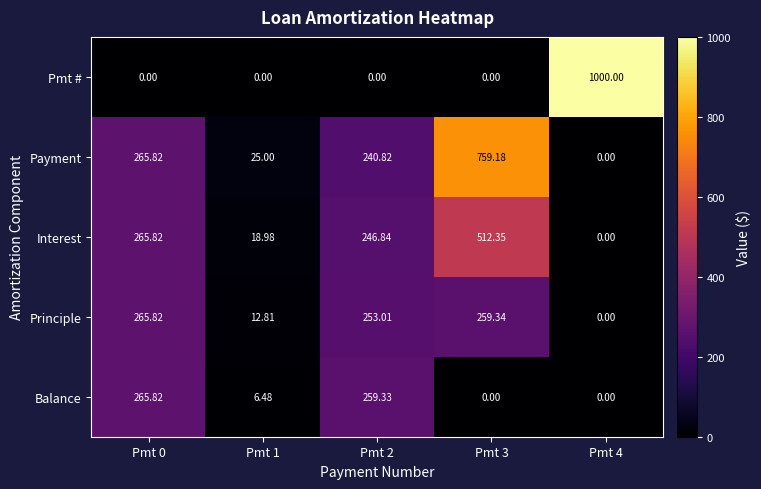

Is the value of Interest at Pmt 1 greater than the value of Payment at Pmt 3?

No